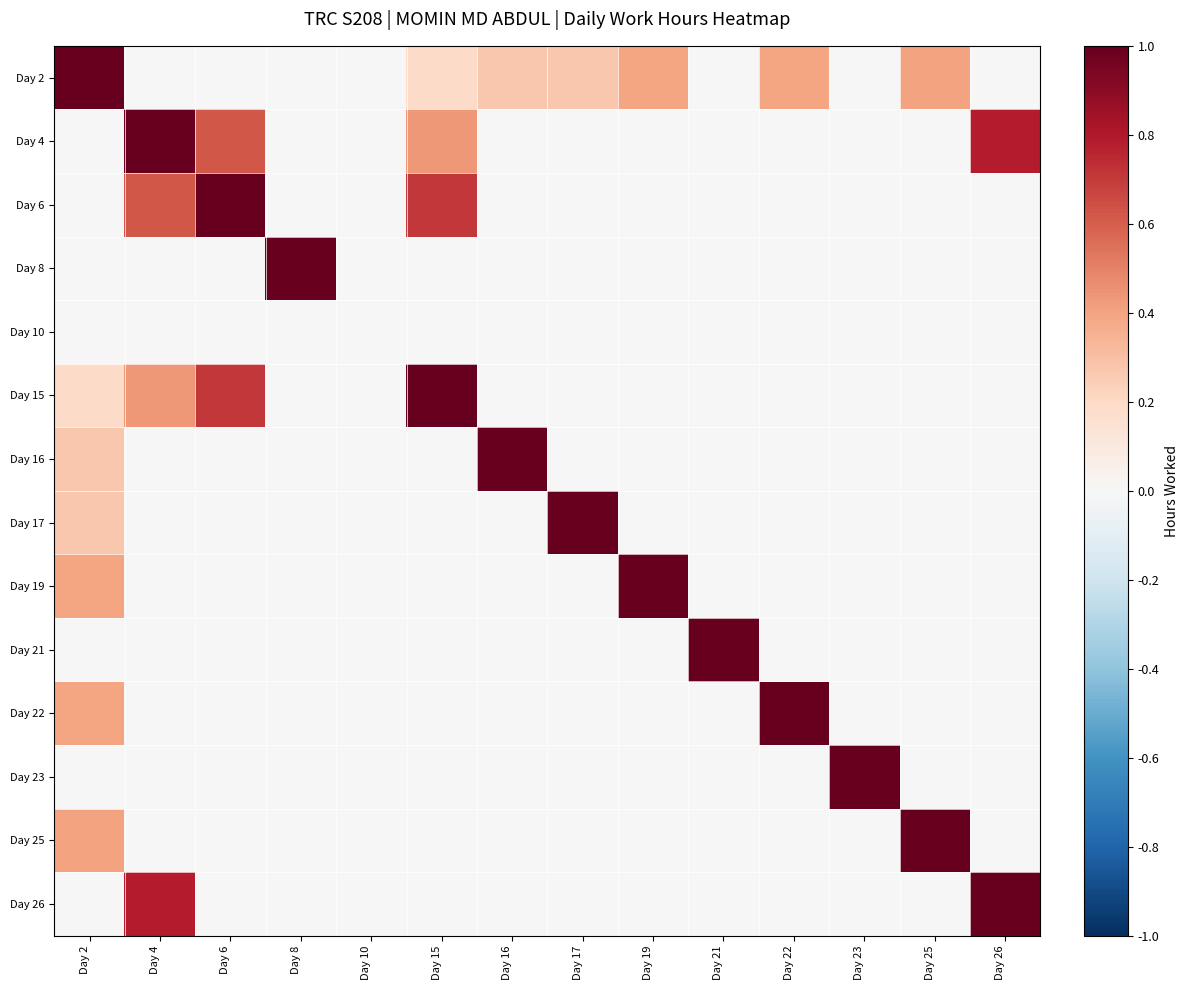

What is the total value across all series at Day 8?

1.0